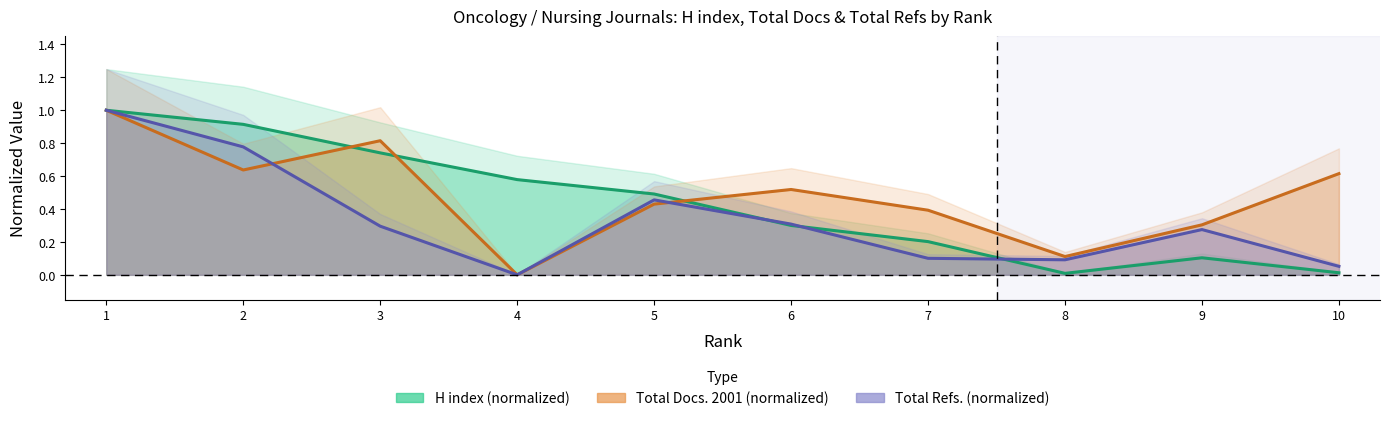

What is the highest value of the H index (normalized) series?

1.0